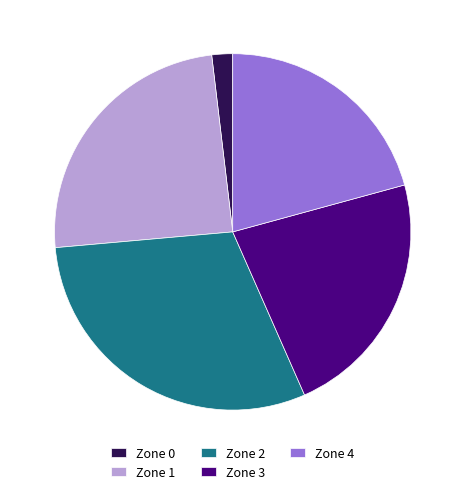

Which slice is the smallest?

Zone 0